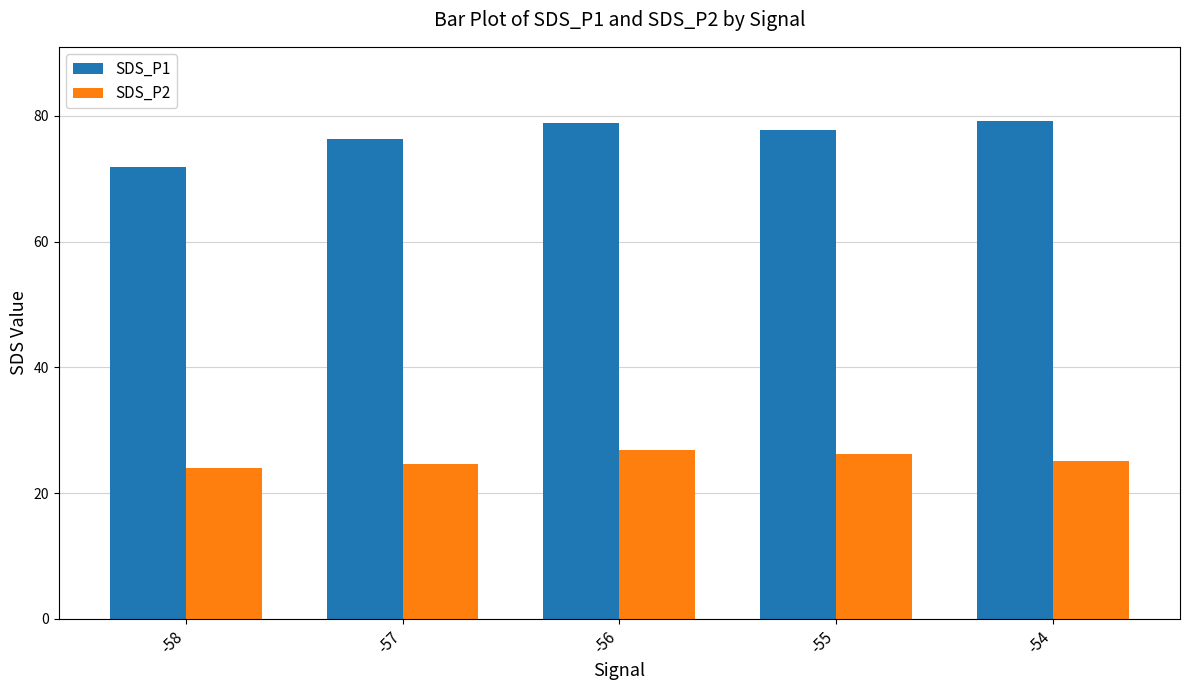

The value of SDS_P1 at -58 is 127.5. True or false?

False